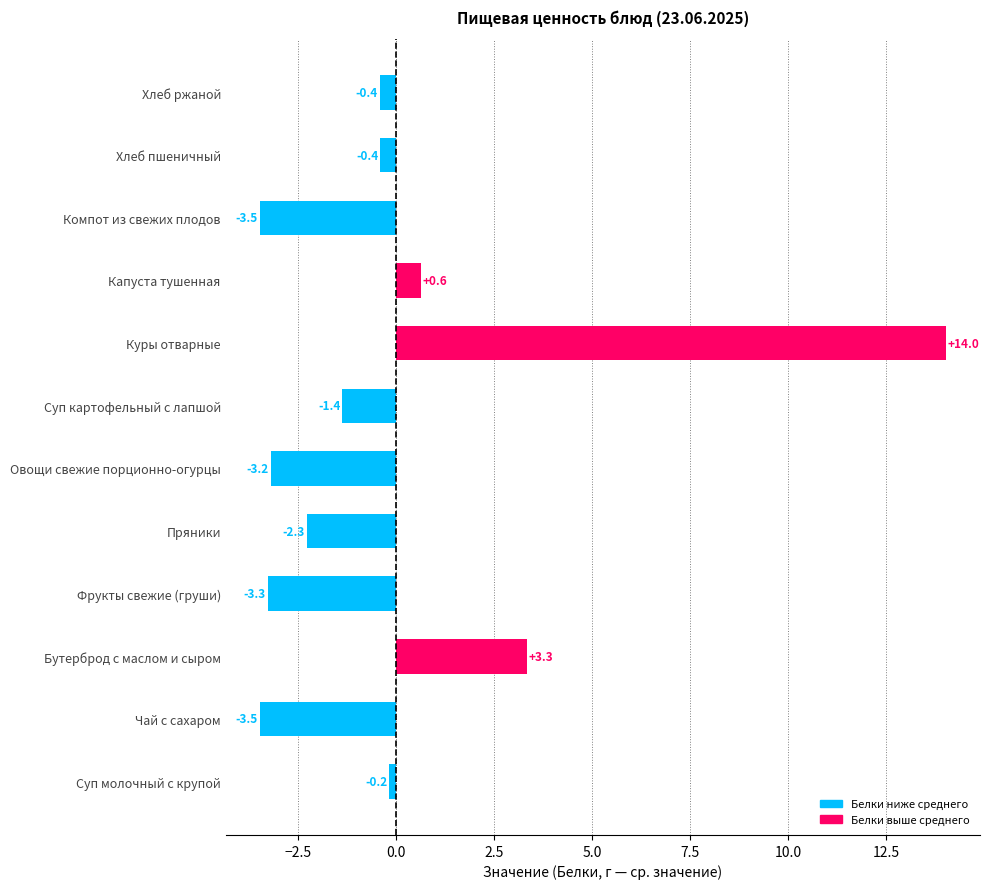

Count the number of categories in the chart.

12